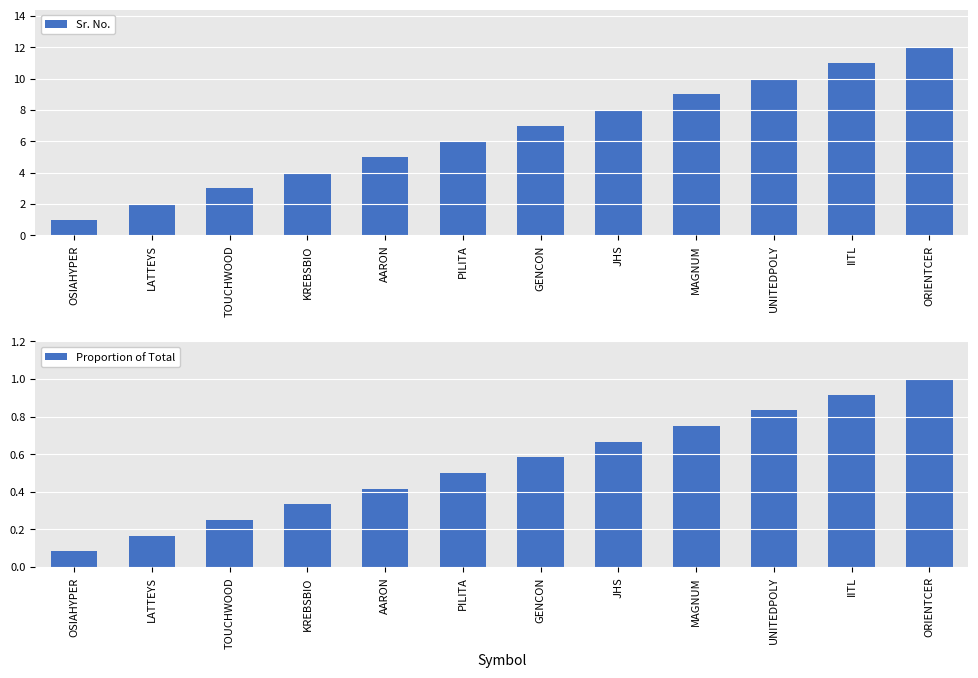

Does the chart contain any negative values?

No